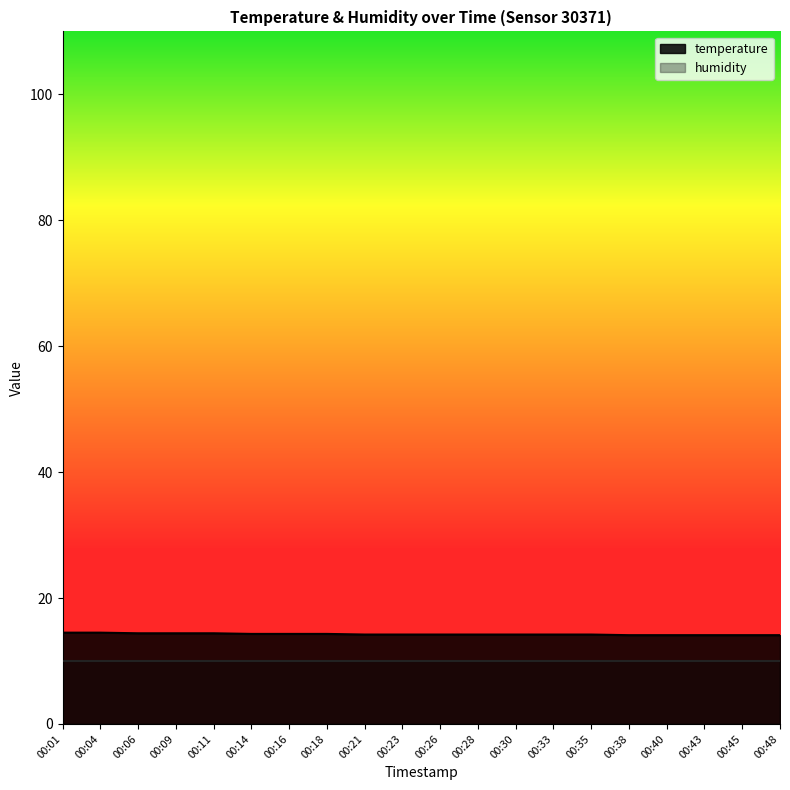

What is the smallest value displayed?

10.0